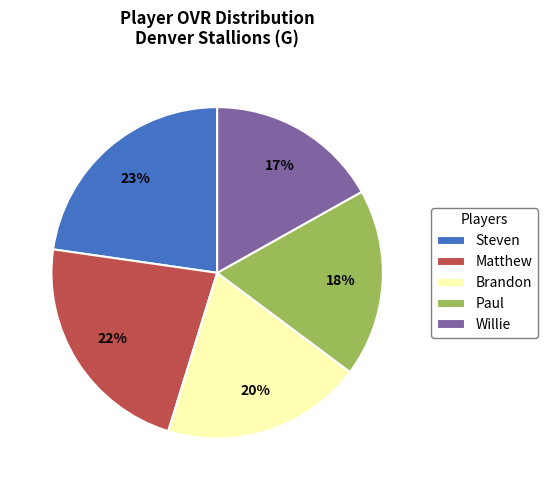

Is the sum of Brandon and Willie greater than half?

No